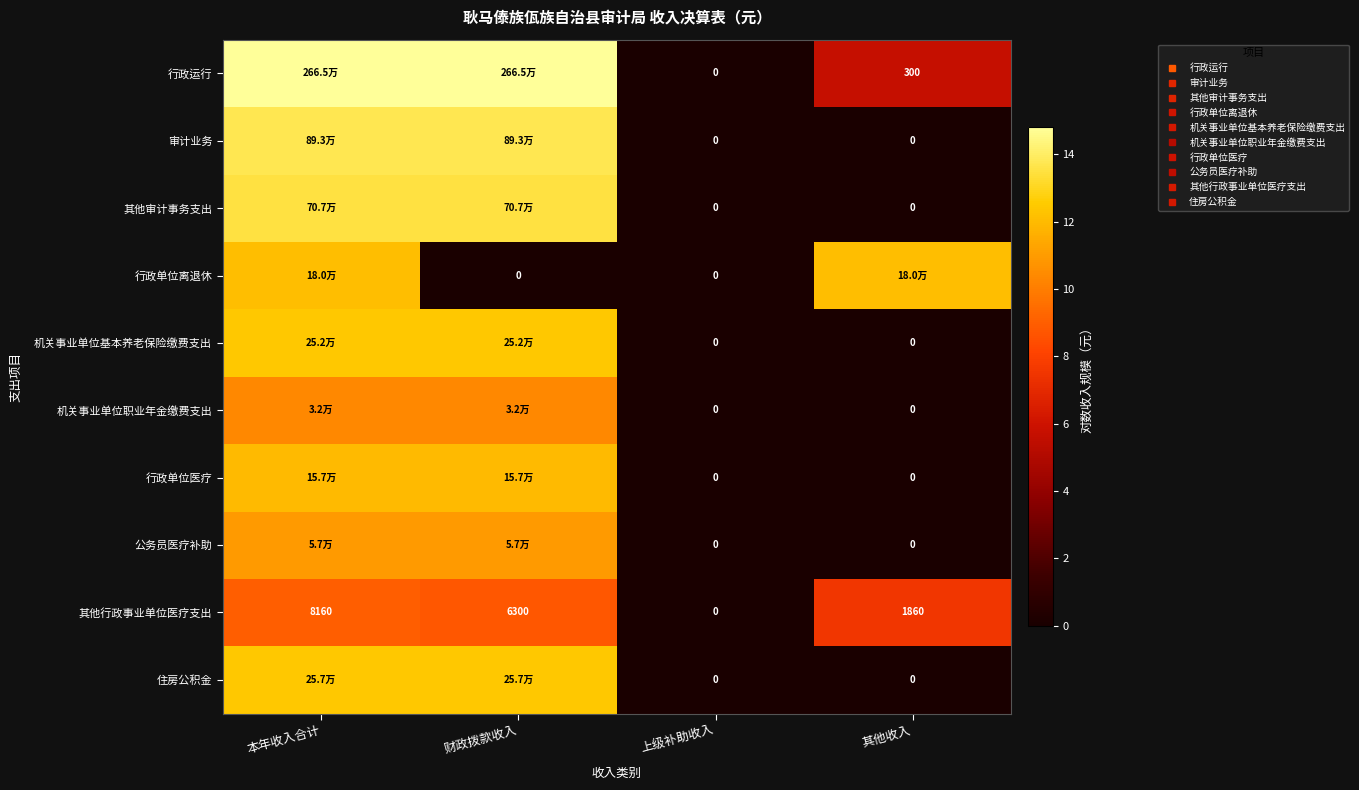

What is the spread (max minus min) of values at 财政拨款收入?

14.8